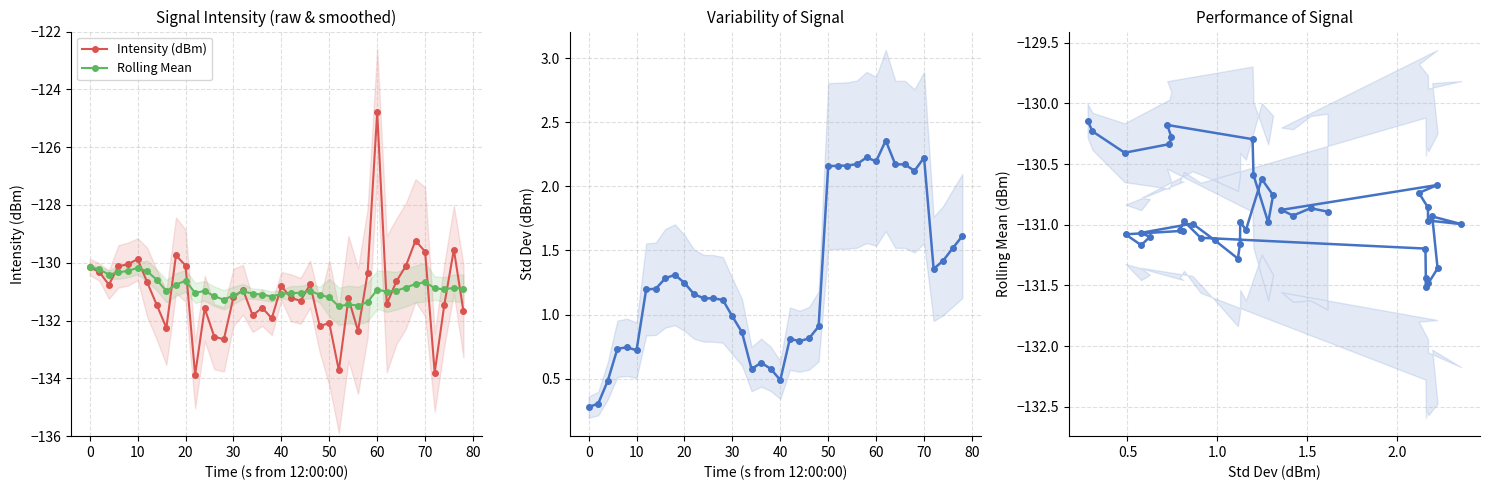

What is the highest value of the Rolling Mean series?

-130.1